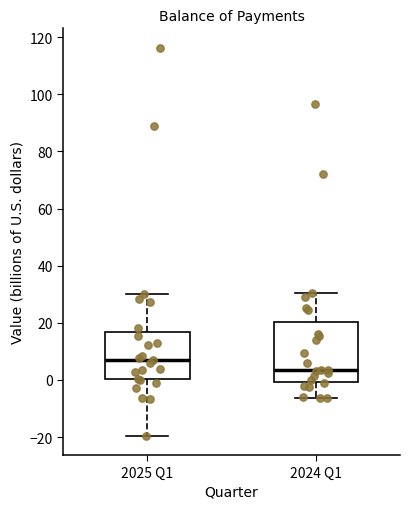

Reading left to right, read every box against the y-axis: the position of its median line, the range the box covers, and the ends of its whiskers. The values are not printed on the chart, so give them approximately, as read against the axis.

2025 Q1: median 6, box 0 to 16, whiskers -20 to 30
2024 Q1: median 4, box 0 to 20, whiskers -6 to 30